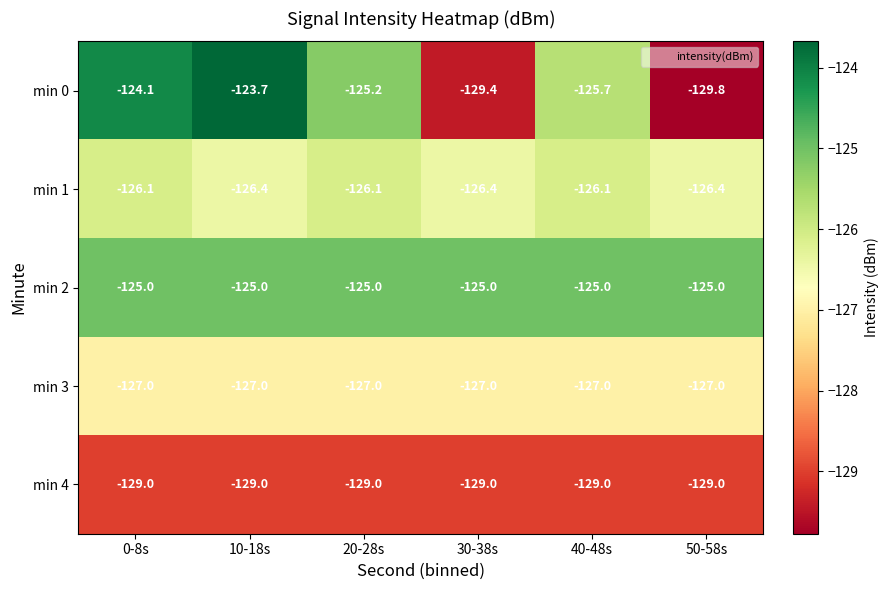

What is the sum of all min 3 values?

-762.0